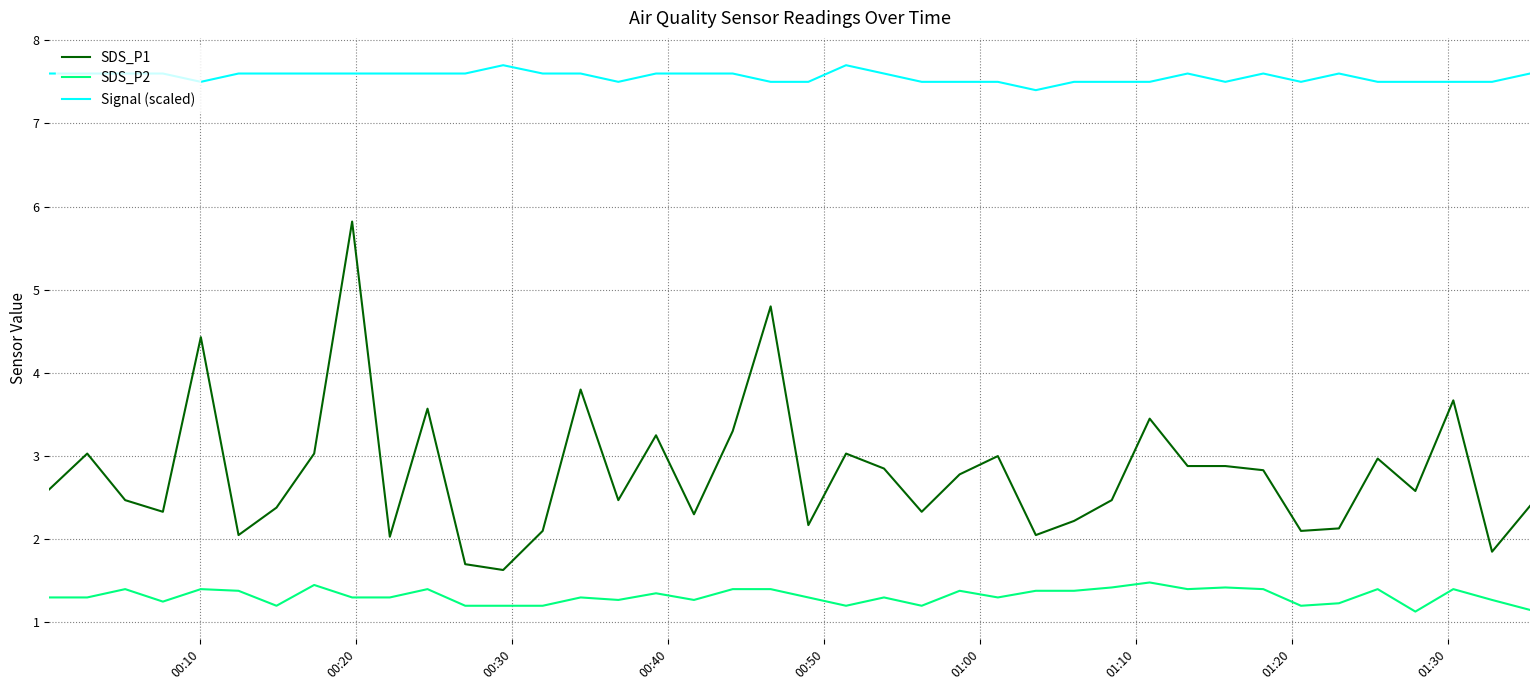

True or false: Signal (scaled) and SDS_P2 intersect in this chart.

False